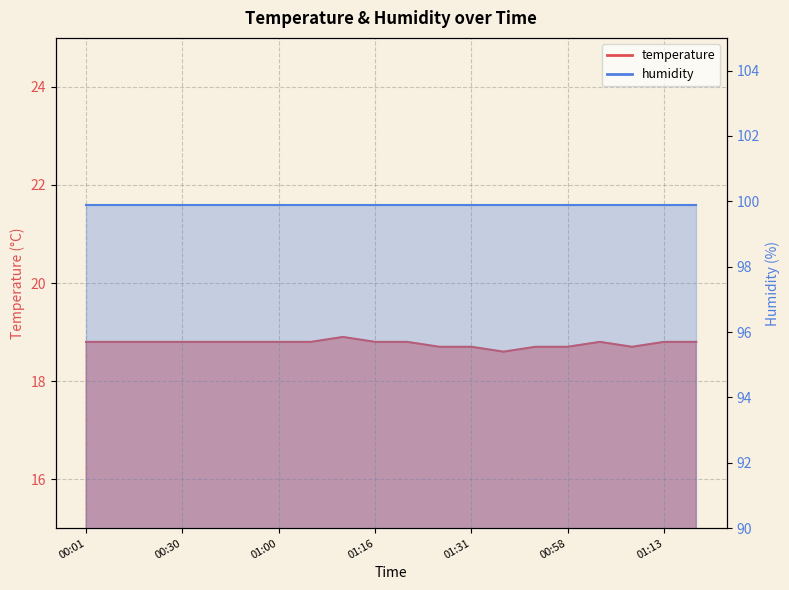

What is the sum of all values?

375.4